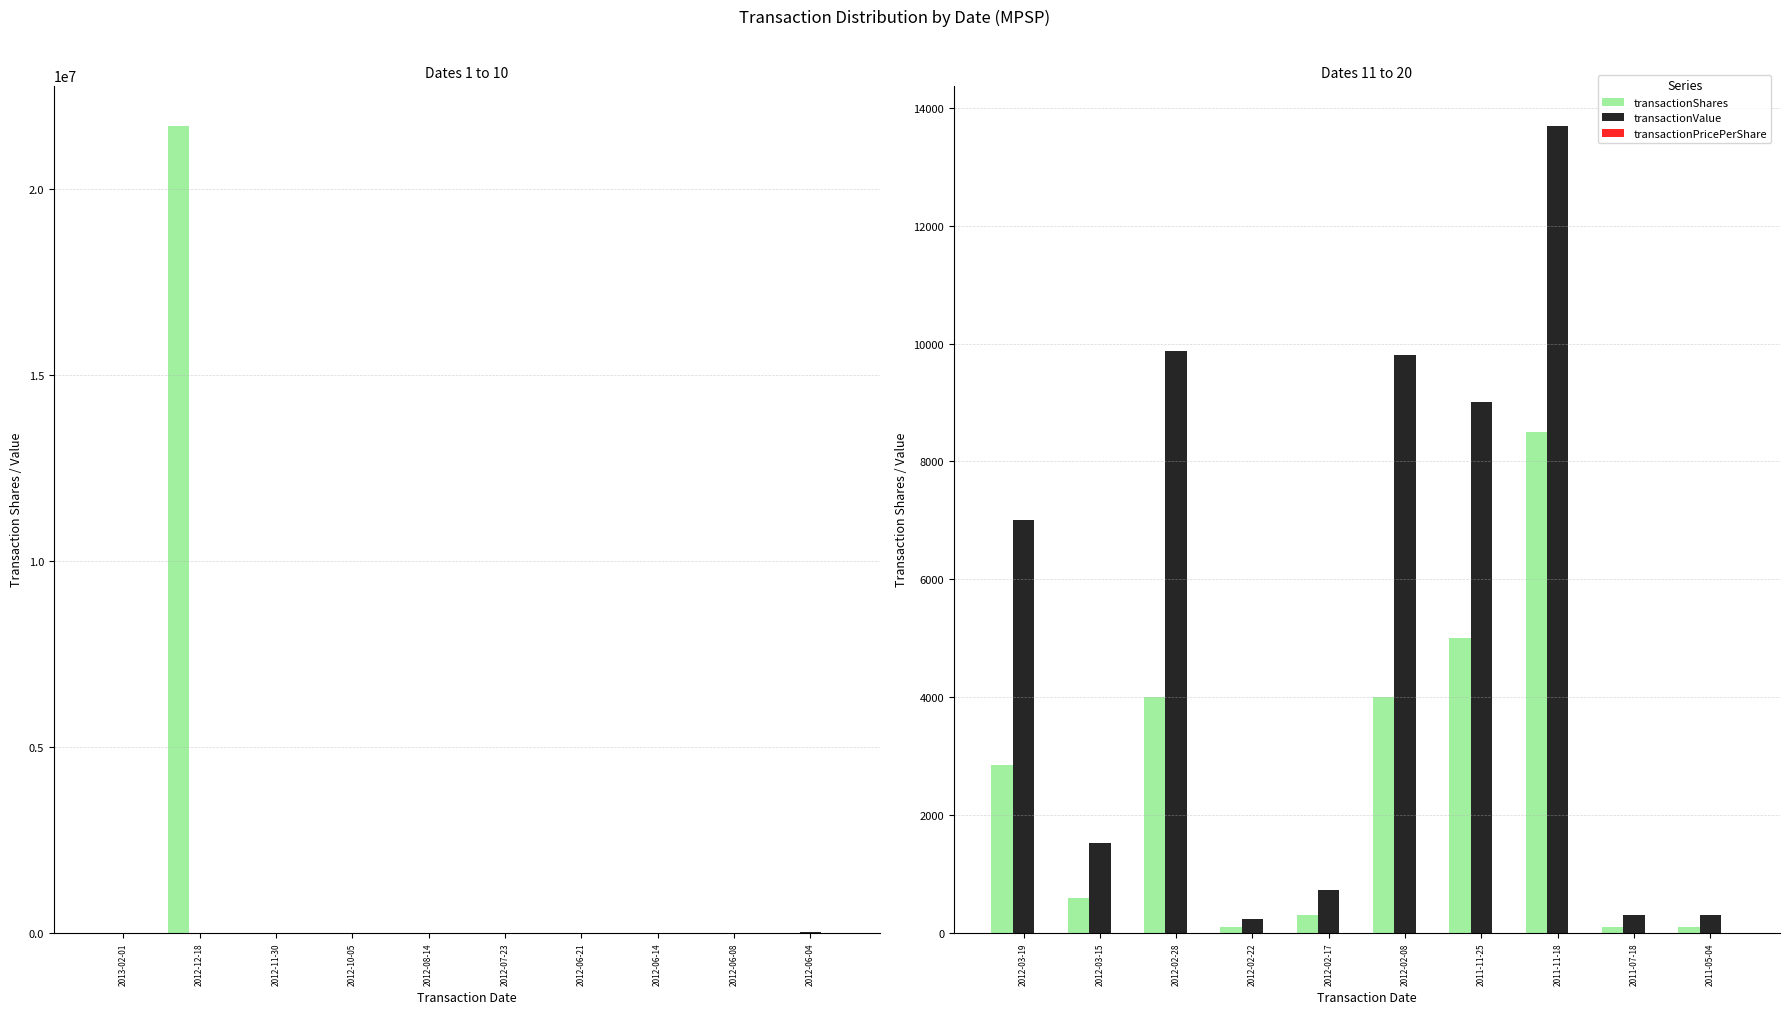

What is the average value of the transactionPricePerShare series?

2.4